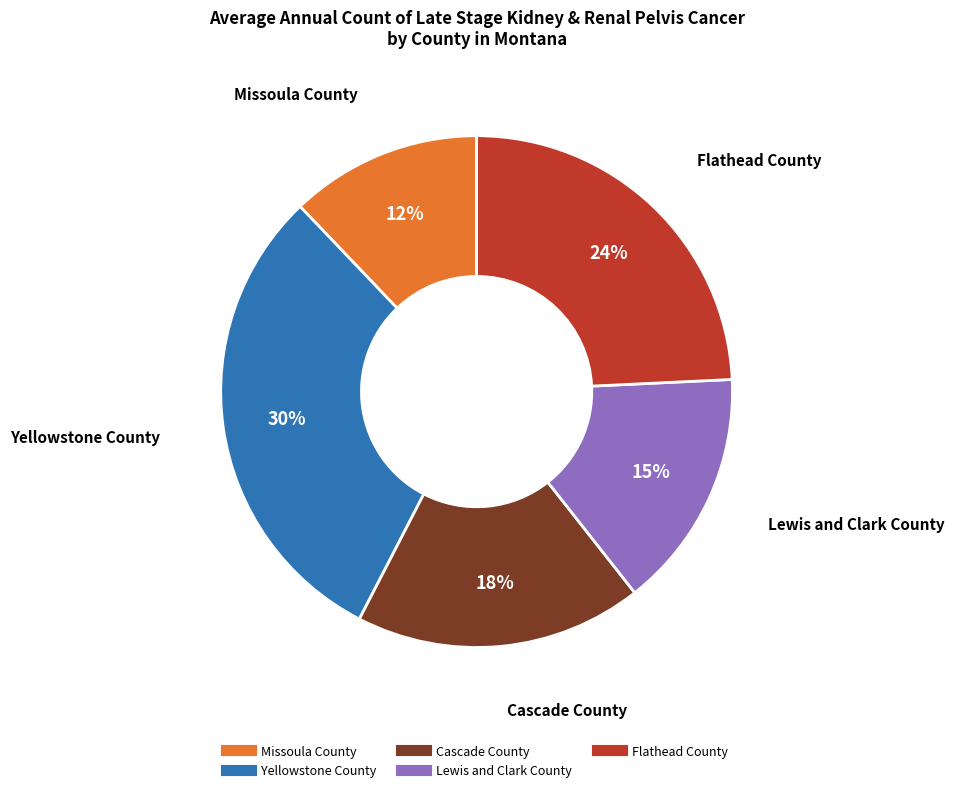

To the nearest percent, what is the difference between the Lewis and Clark County and Flathead County slice percentages?

9%